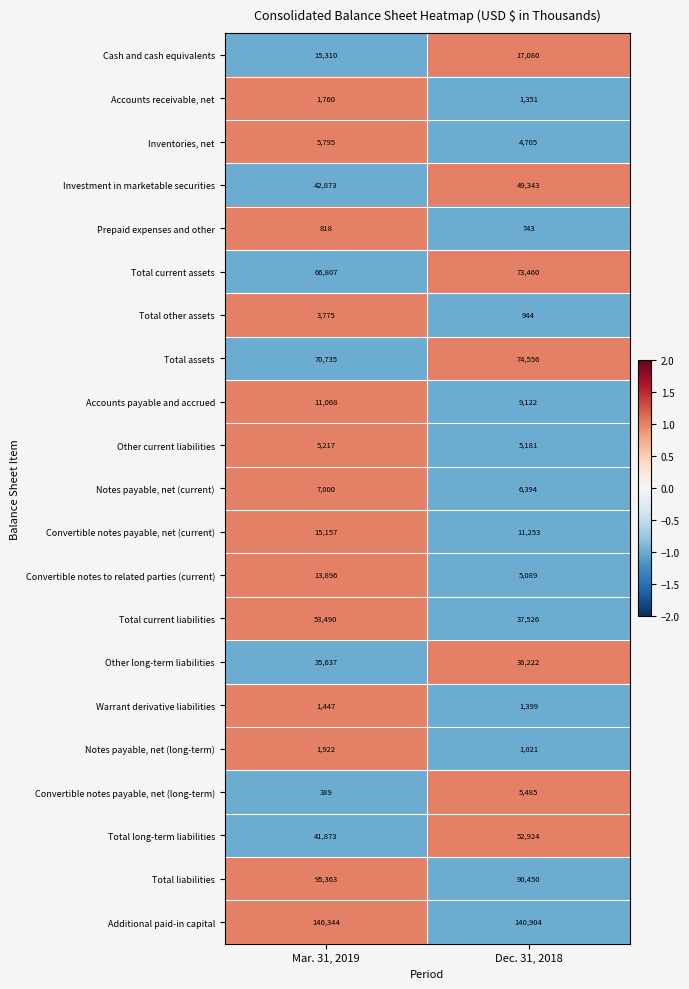

Which series has the largest range (max minus min)?

Total current liabilities